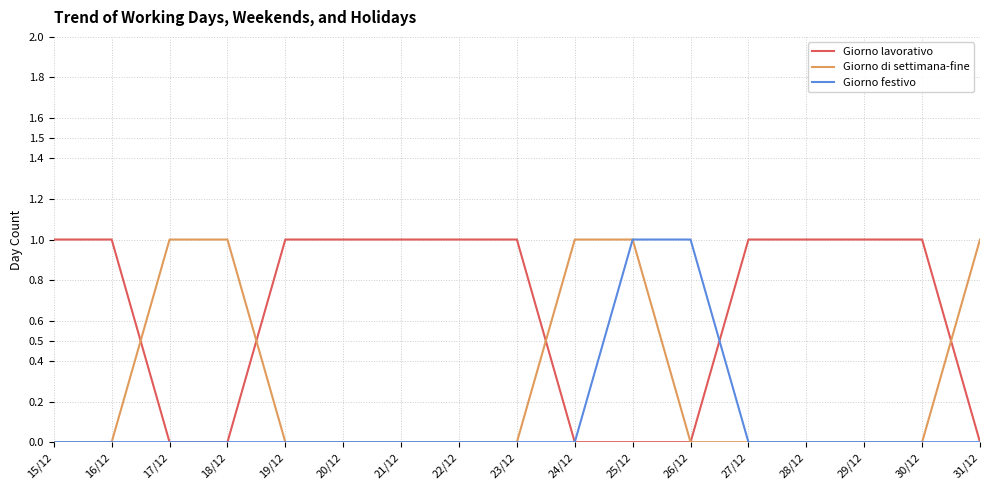

What is the sum of the Giorno festivo values at 29/12 and 25/12?

1